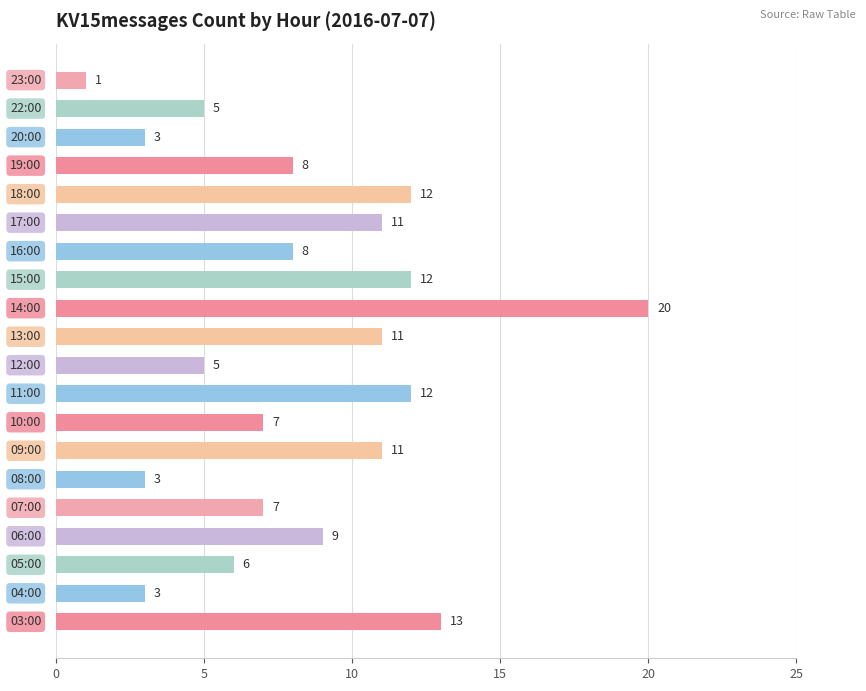

What is the maximum value shown in the chart?

20